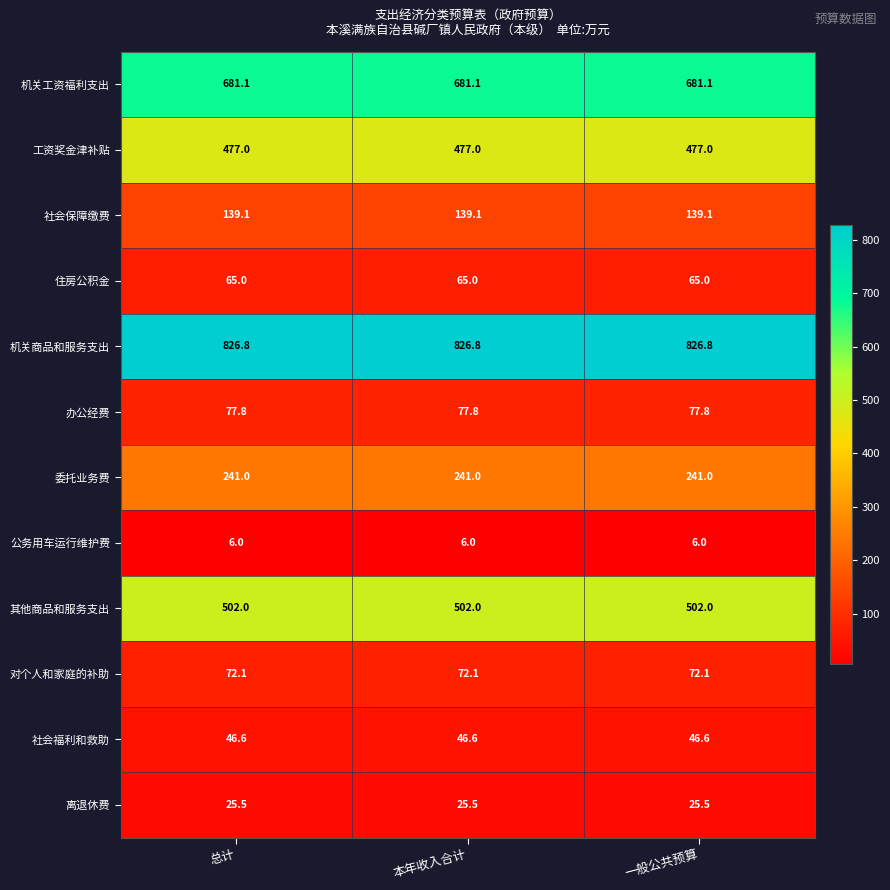

What is the maximum value shown in the chart?

826.8